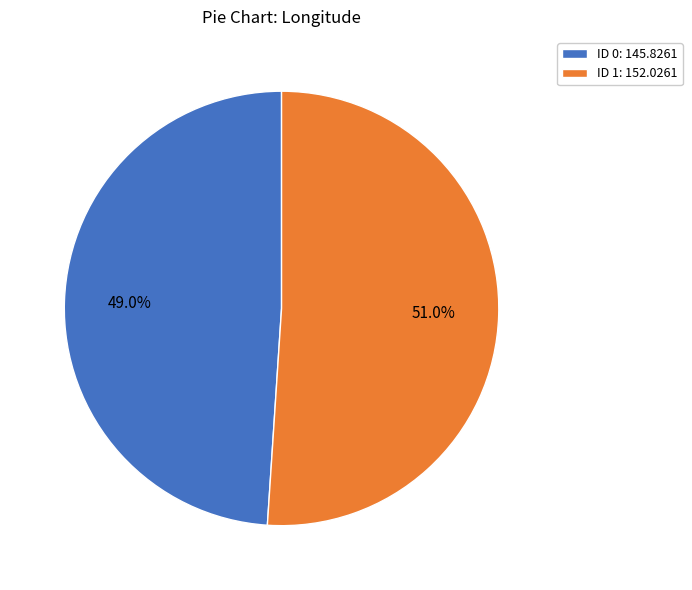

Count the number of slices in the pie.

2